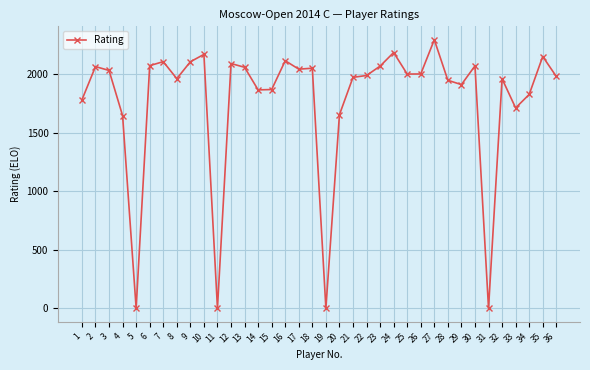

What is the greatest value displayed?

2293